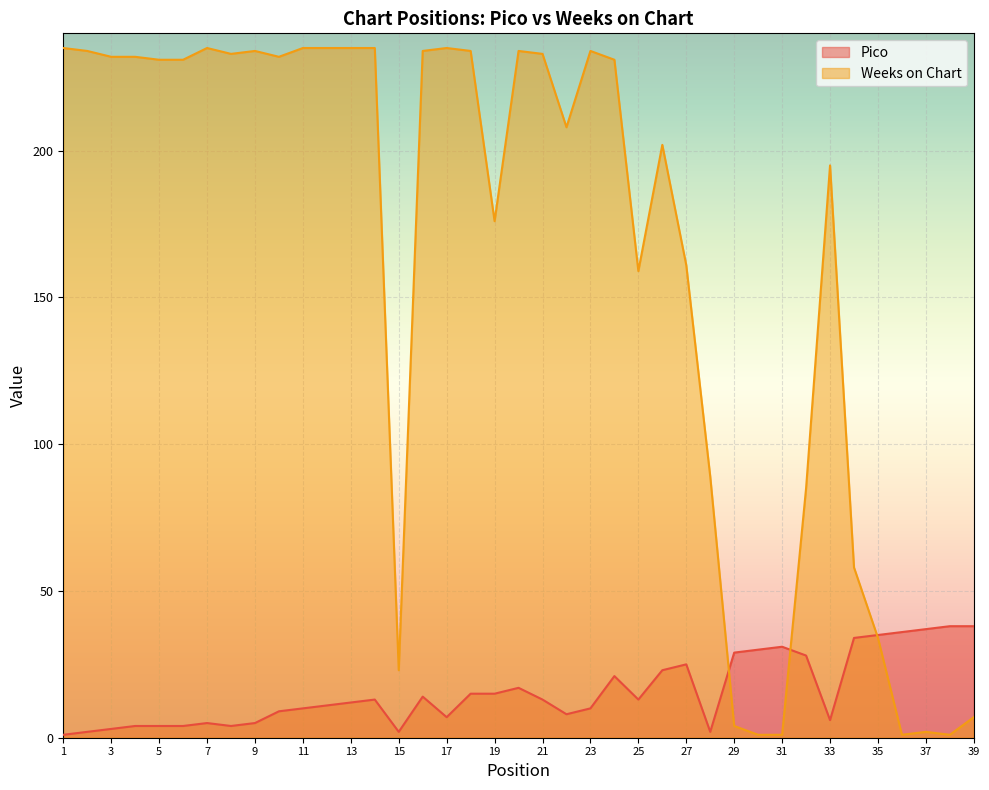

True or false: Weeks on Chart and Pico cross at least once.

True